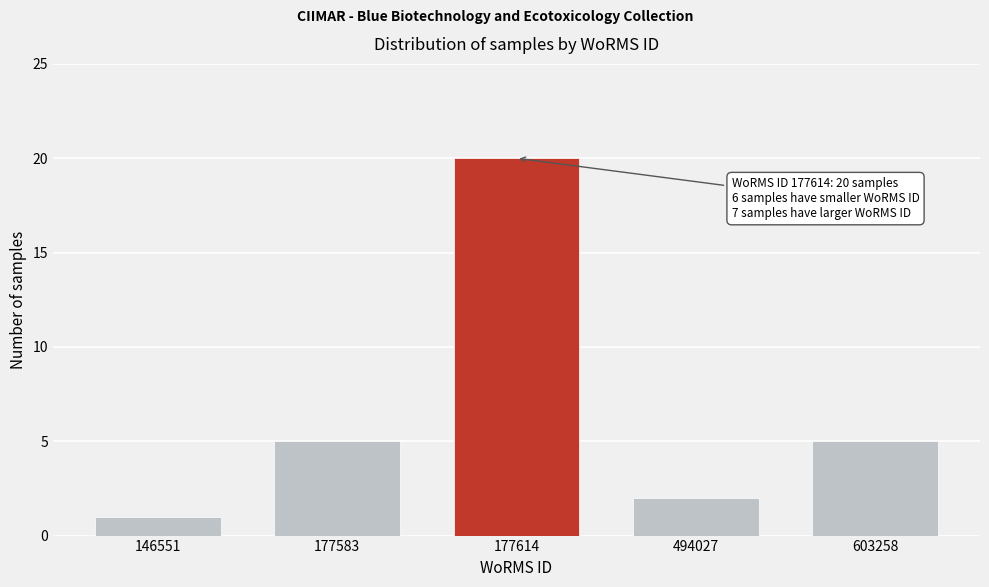

Reading left to right, what are all the values shown in this chart?

146551=1	177583=5	177614=20	494027=2	603258=5